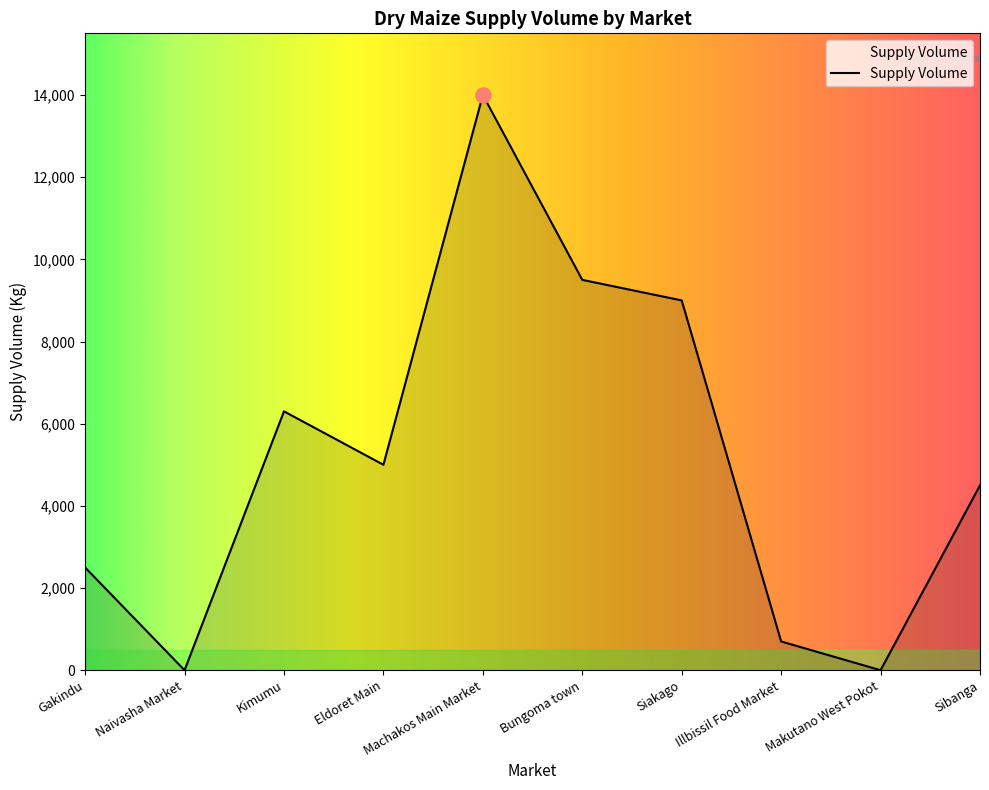

What is the ratio of the value at Sibanga to the value at Kimumu?

0.7